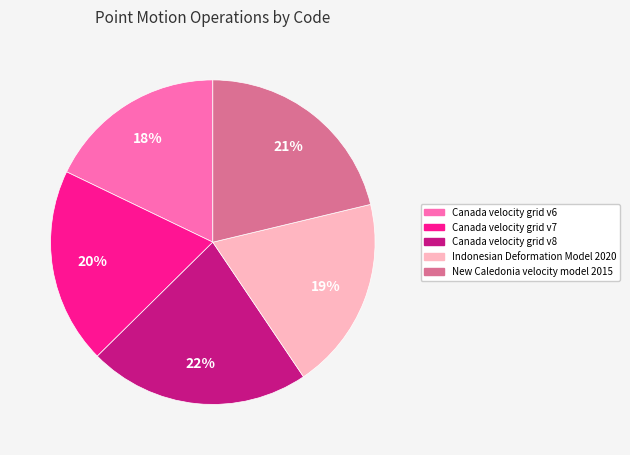

What percentage is the New Caledonia velocity model 2015 slice, to the nearest percent?

21%